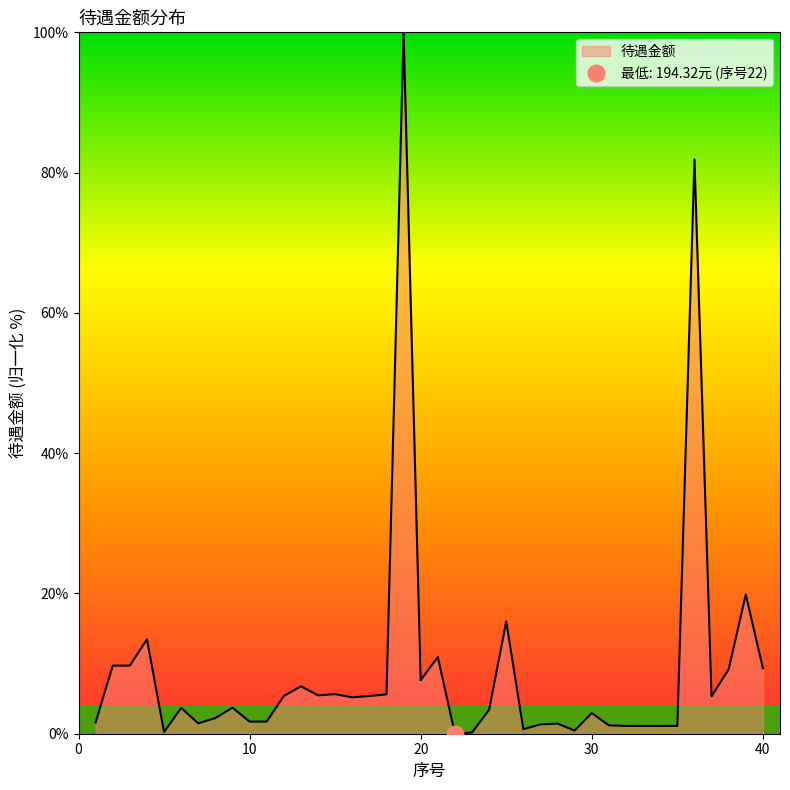

Where does the data first go above 3?

2